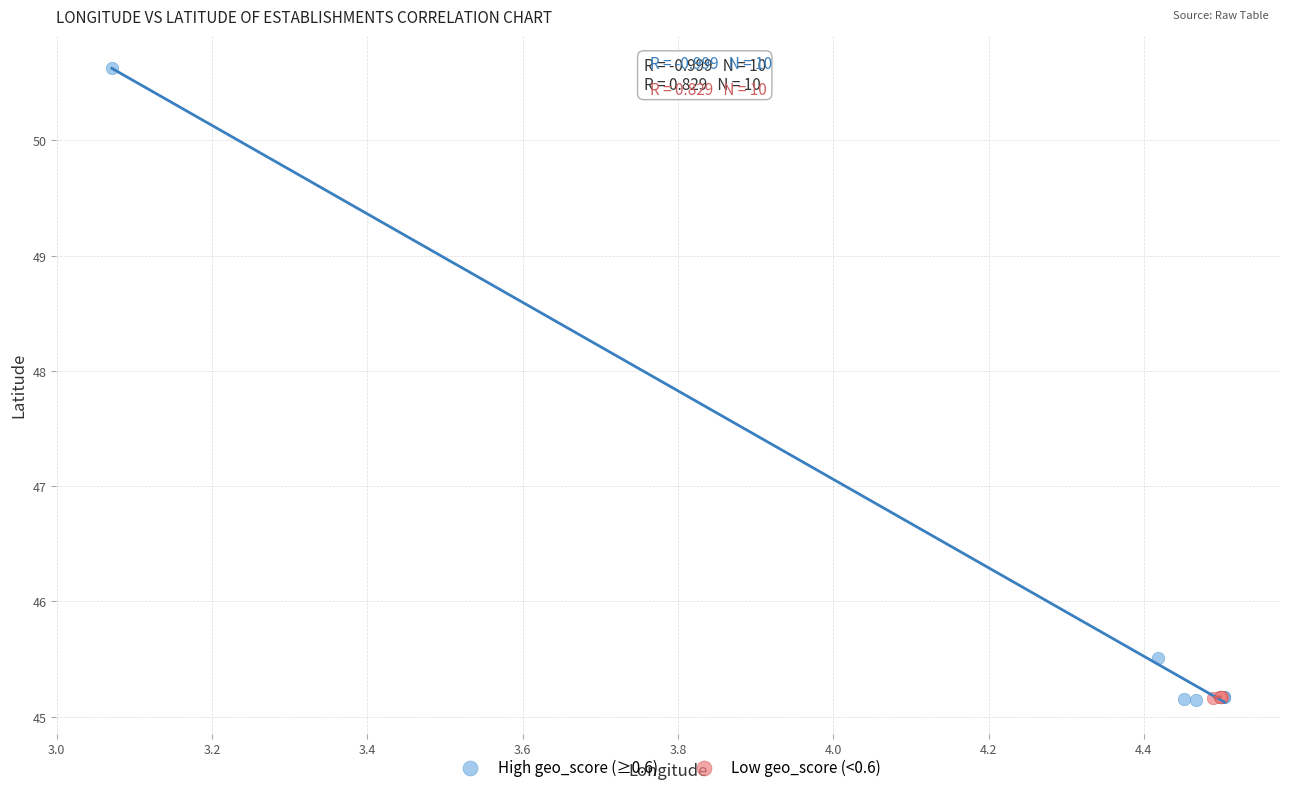

Which series has the widest spread of Y values?

High geo_score (≥0.6)